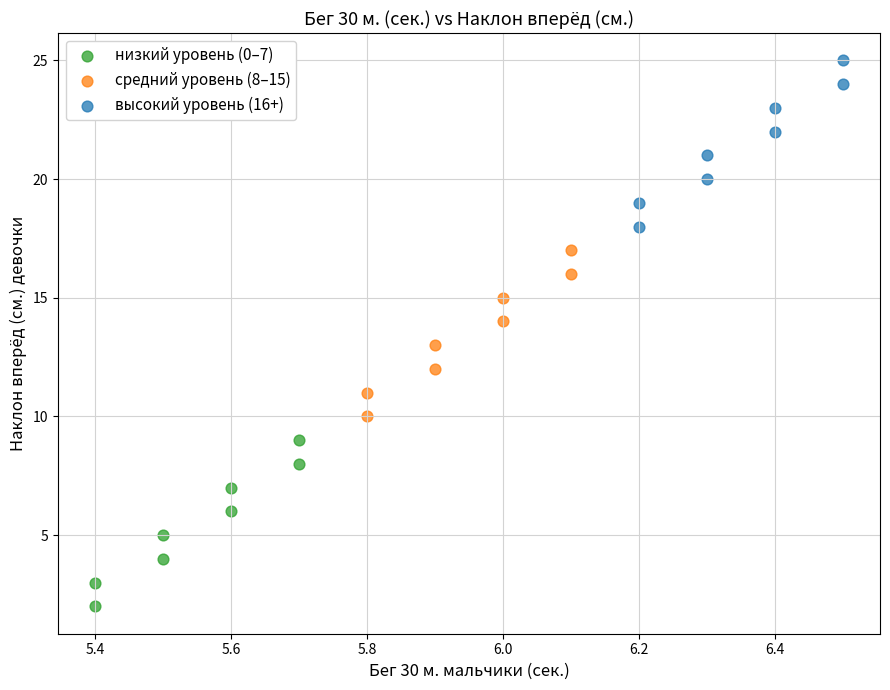

Which series reaches the minimum Y coordinate?

низкий уровень (0–7)